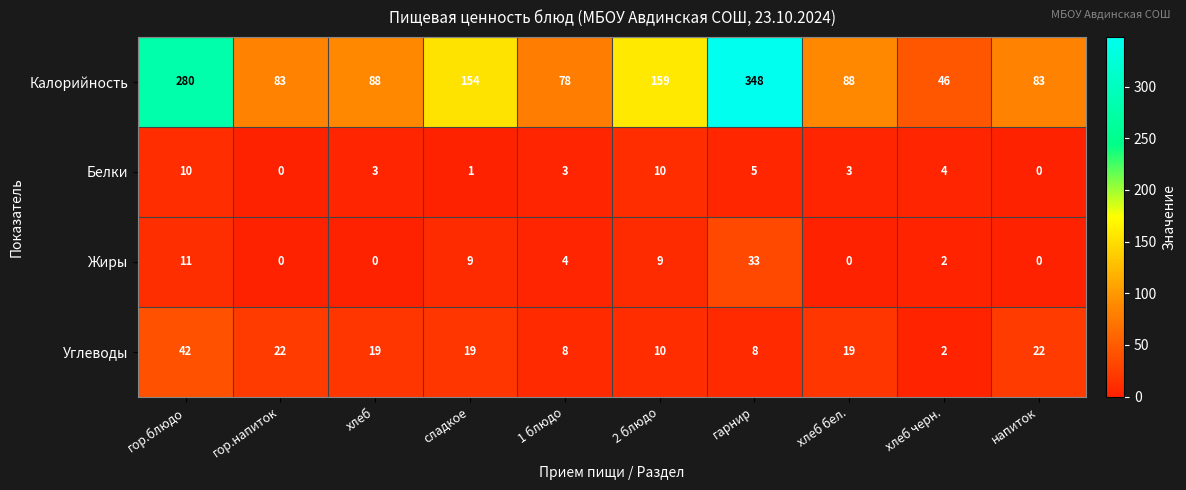

What is the sum of all Белки values?

39